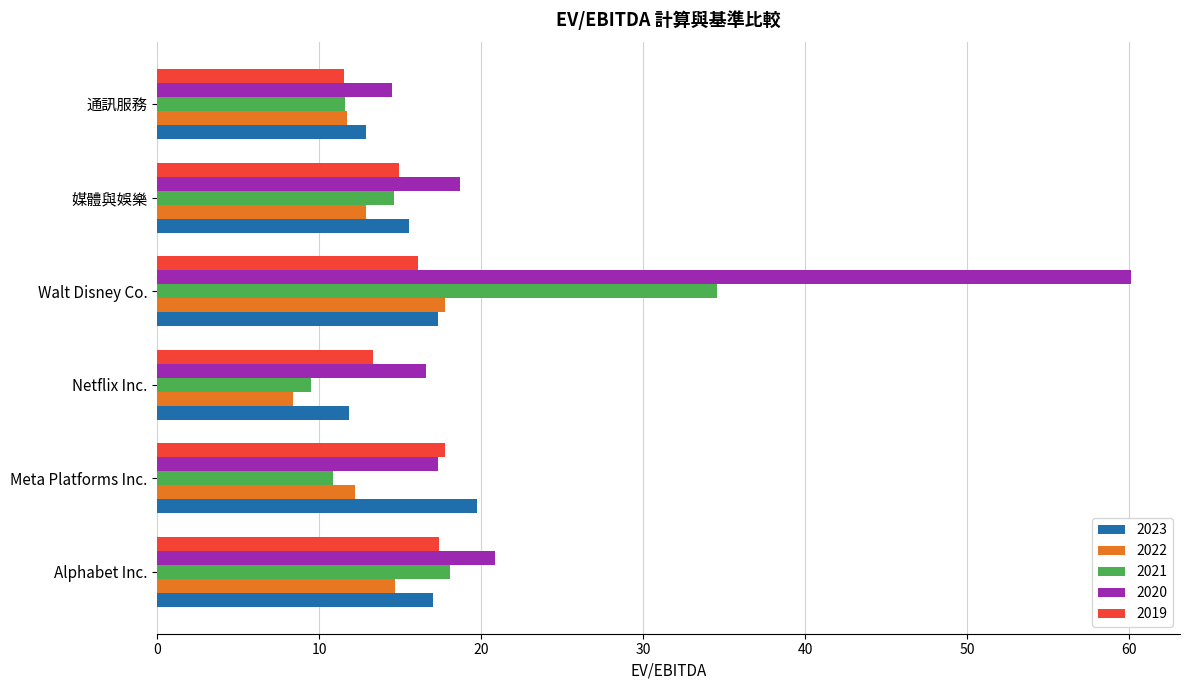

What is the maximum value shown in the chart?

60.1